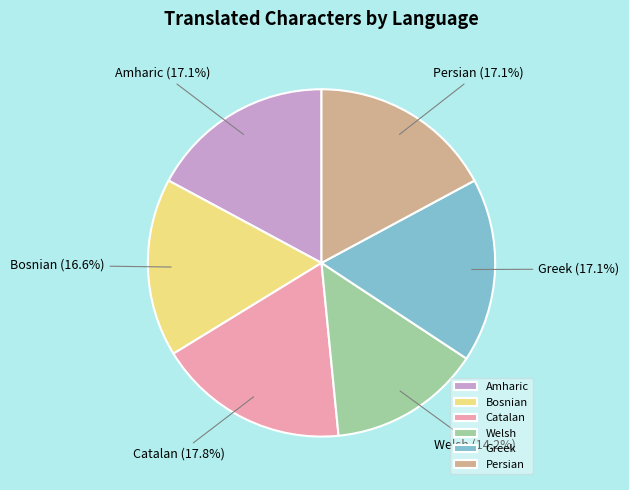

What percentage is NOT represented by Greek?

82.9%